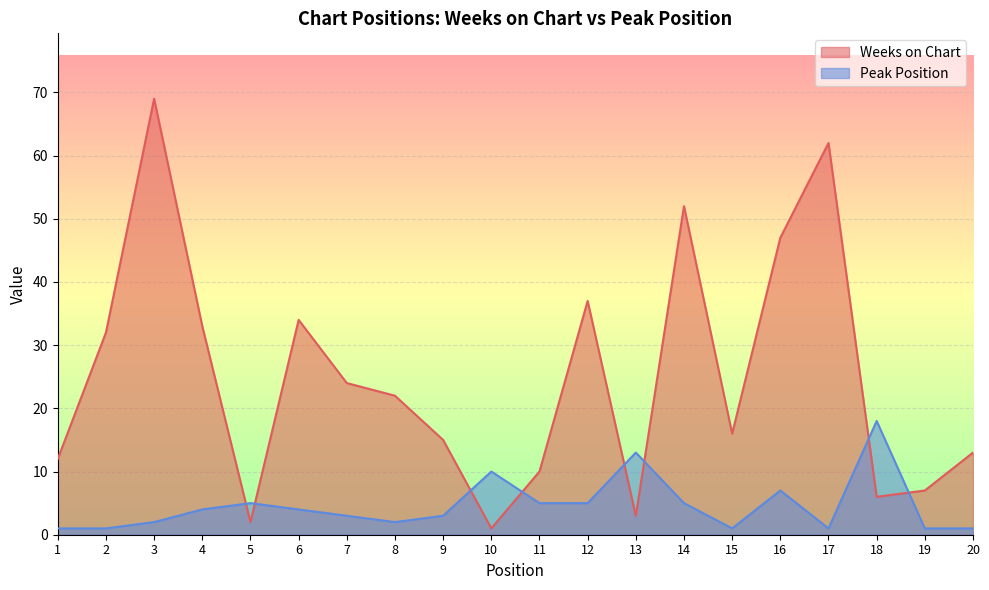

After their last crossing, which series has the higher values: Weeks on Chart or Peak Position?

Weeks on Chart